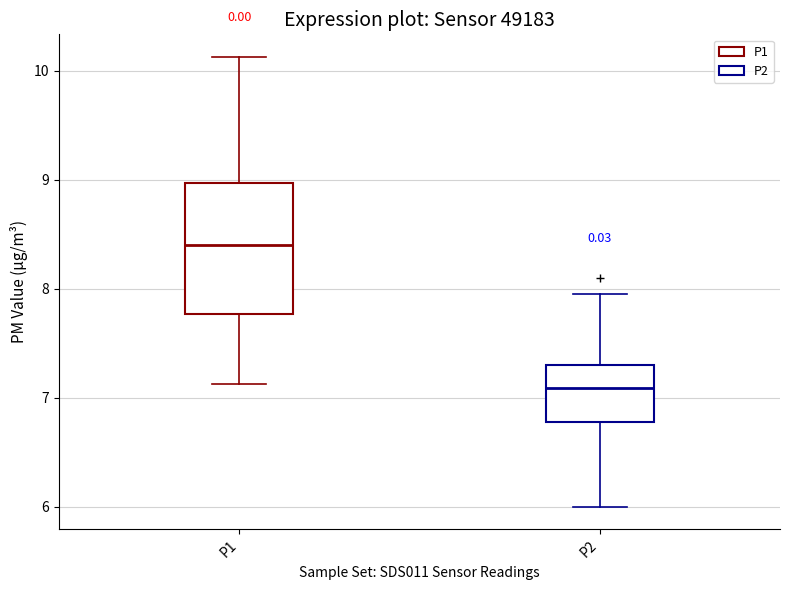

Which box has the highest median line?

P1